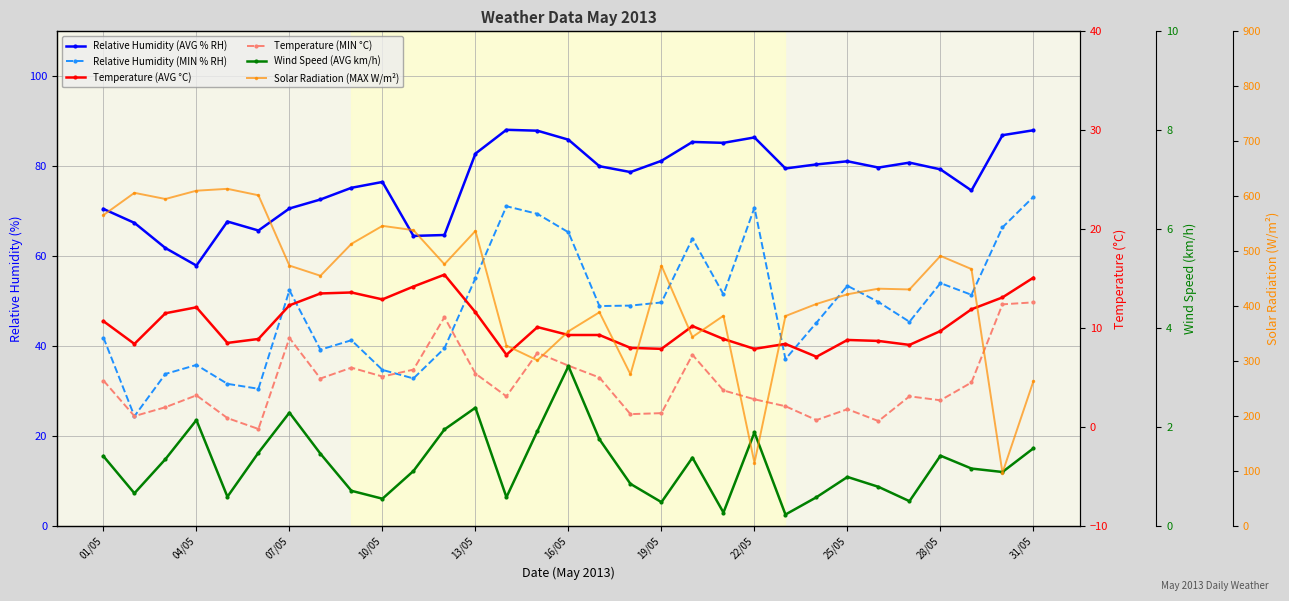

Between 11 and 16, which is larger?

16